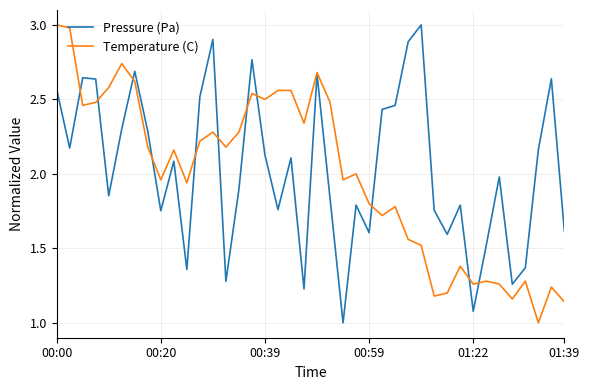

At how many categories does at least one series exceed 1?

40